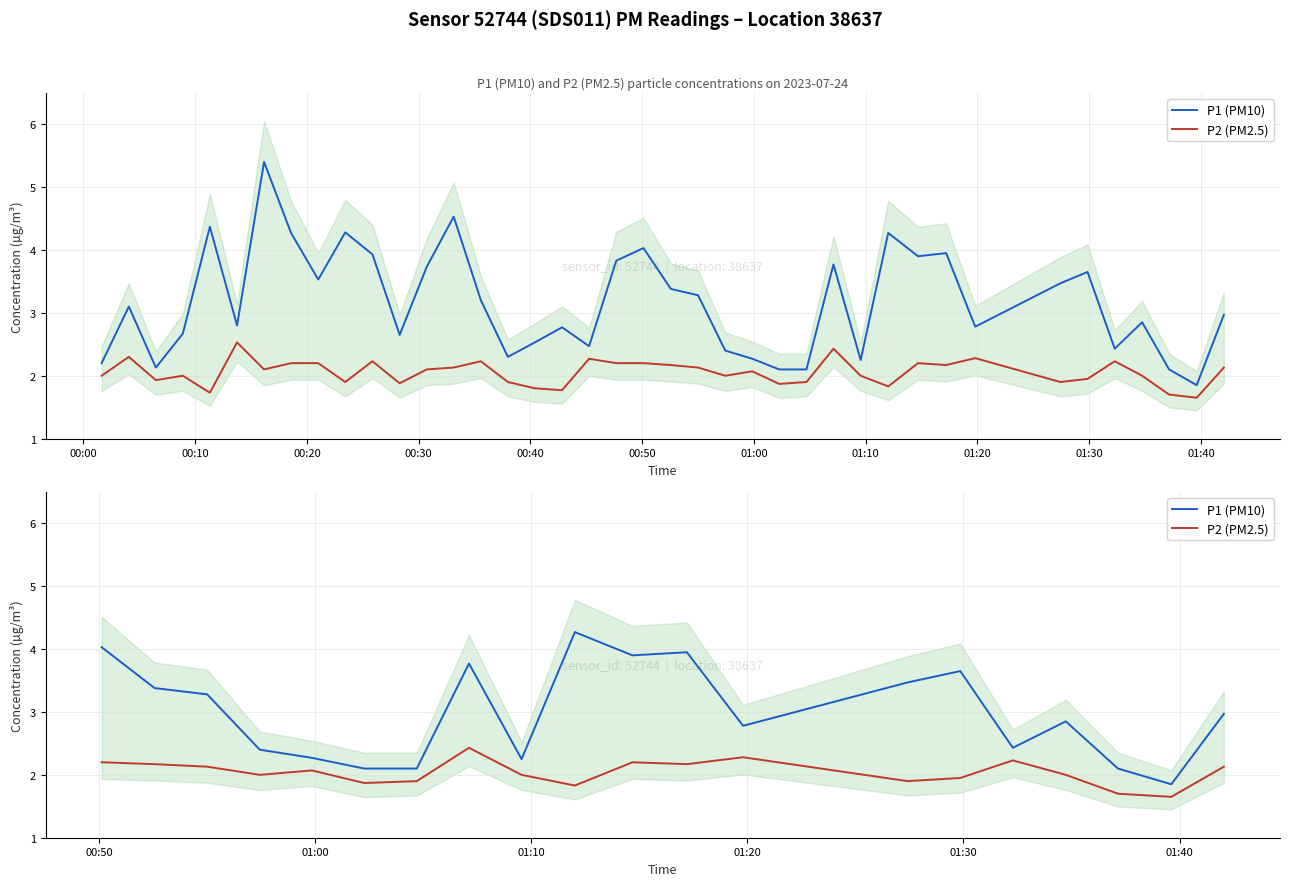

At how many categories does at least one series exceed 3?

9